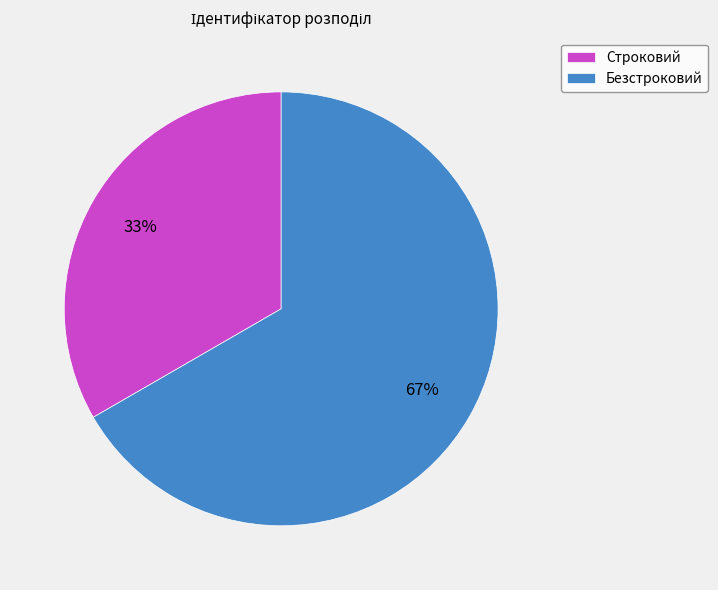

Does Безстроковий account for over 50% of the chart?

Yes